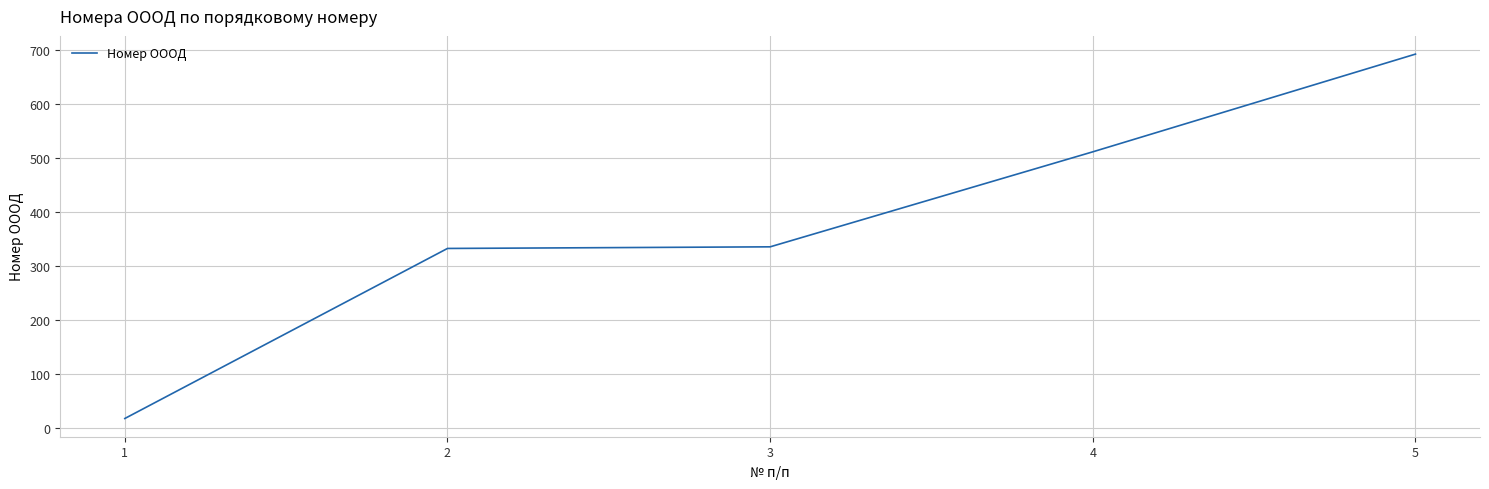

What is the change in value from 2 to 5?

+360